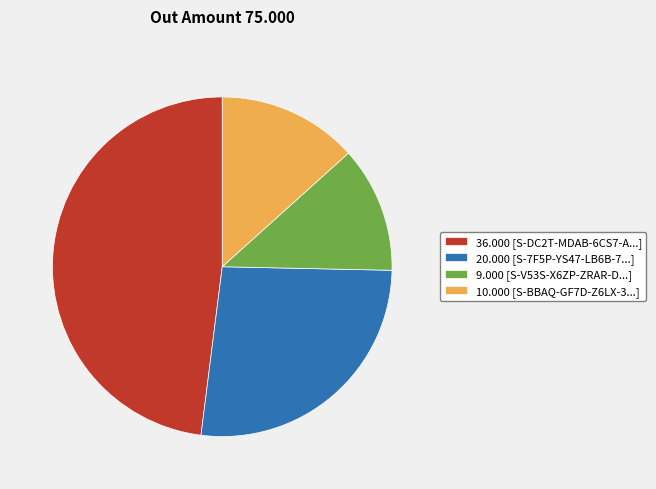

Is it true that 9.000 [S-V53S-X6ZP-ZRAR-D...] is 25% of the pie?

False